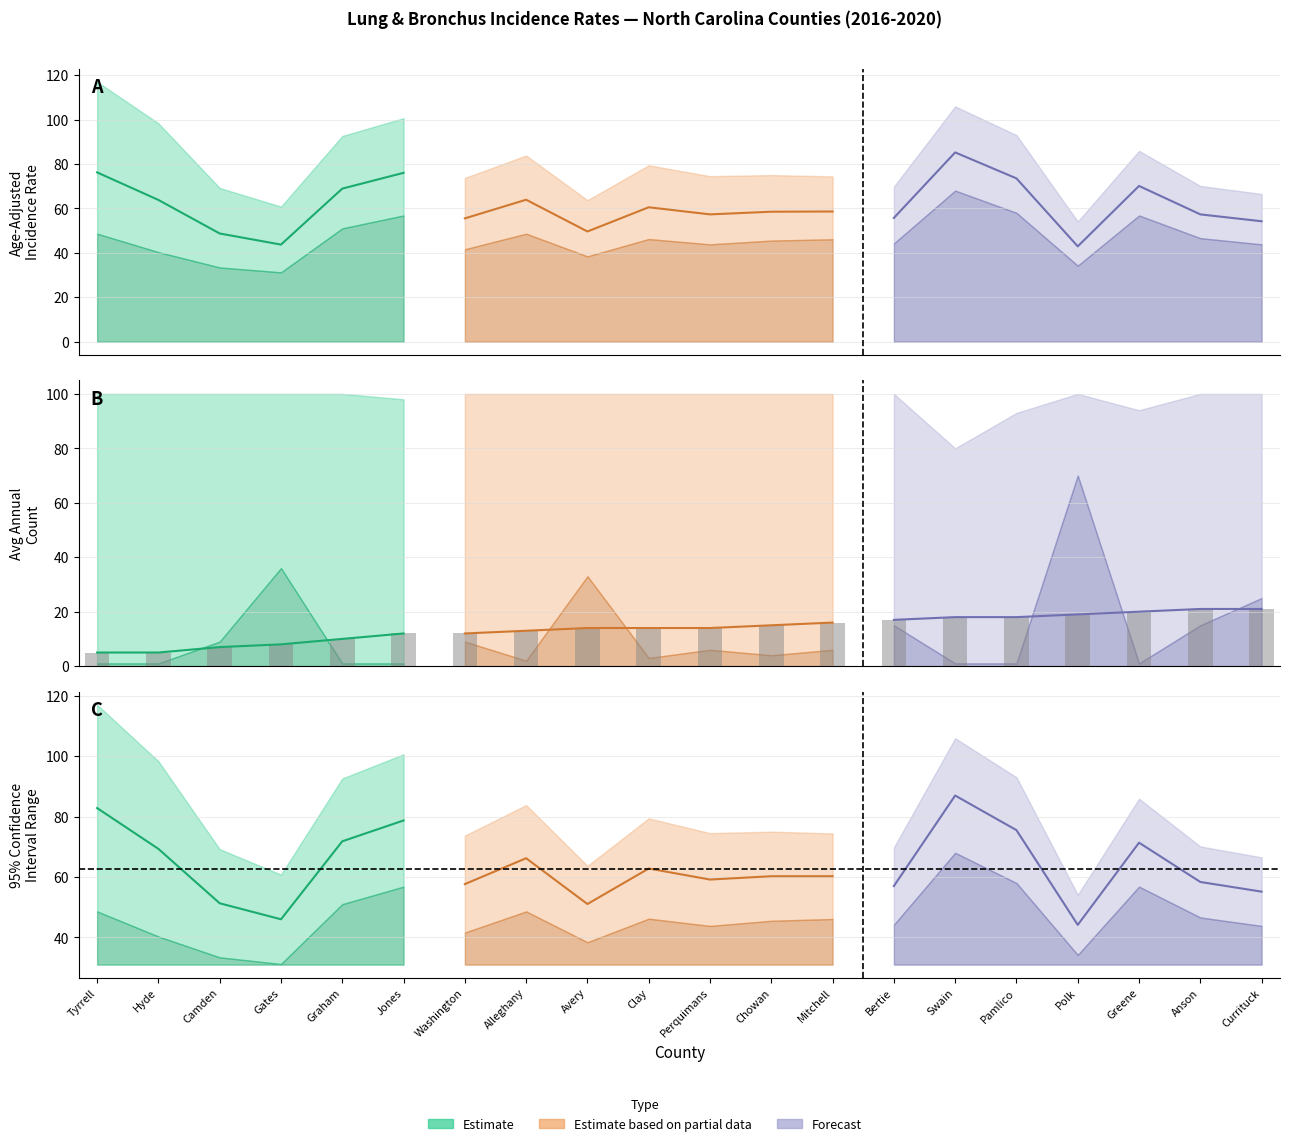

Is it true that Lower 95% CI equals 69.8 at Alleghany?

False